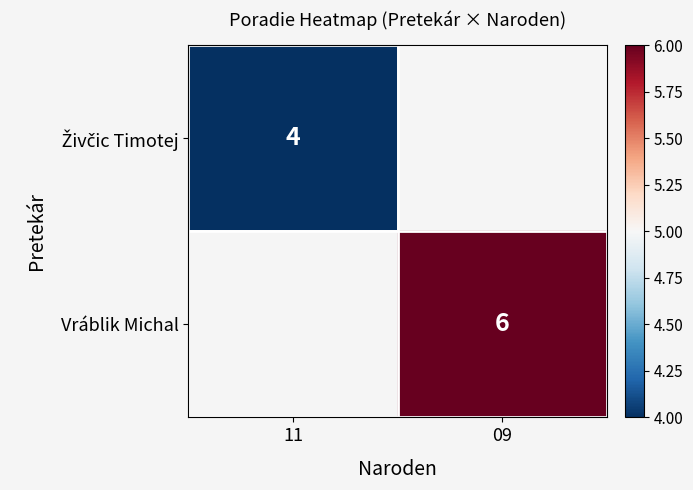

Which series has the largest range (max minus min)?

Živčic Timotej